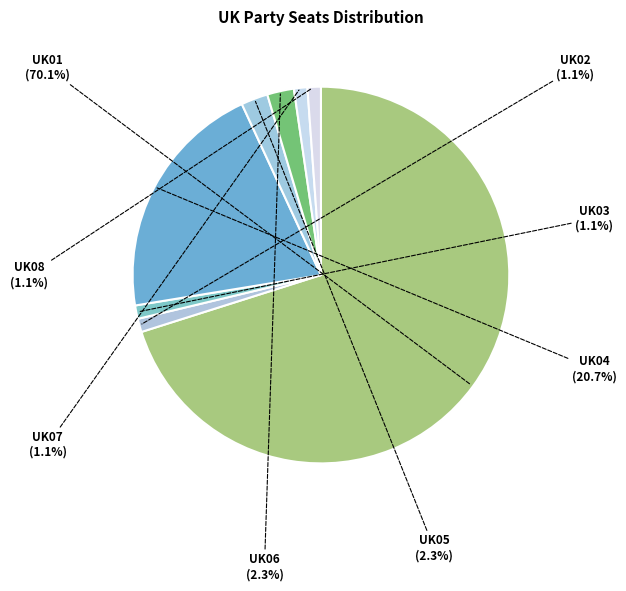

Count the number of slices in the pie.

8